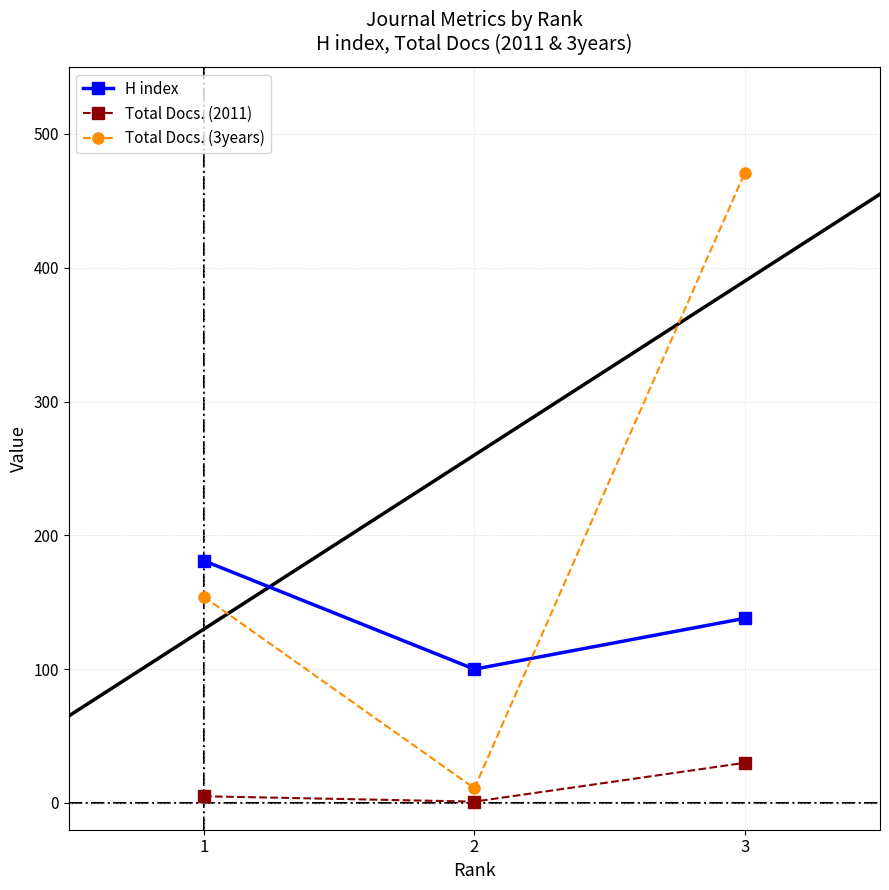

What is the highest value of the H index series?

181